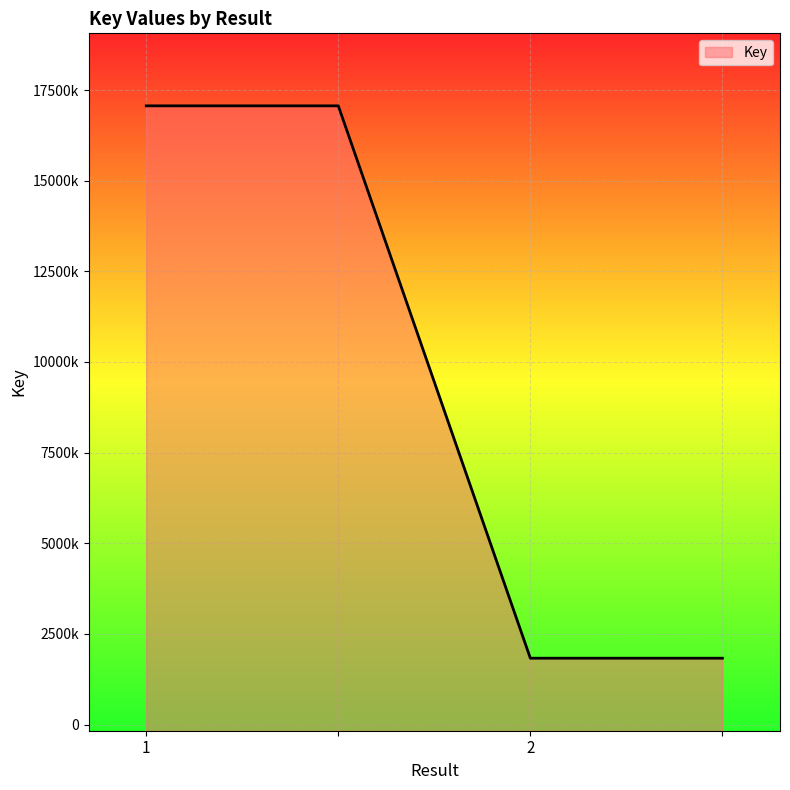

What is the change in value from  to 2?

-15236213